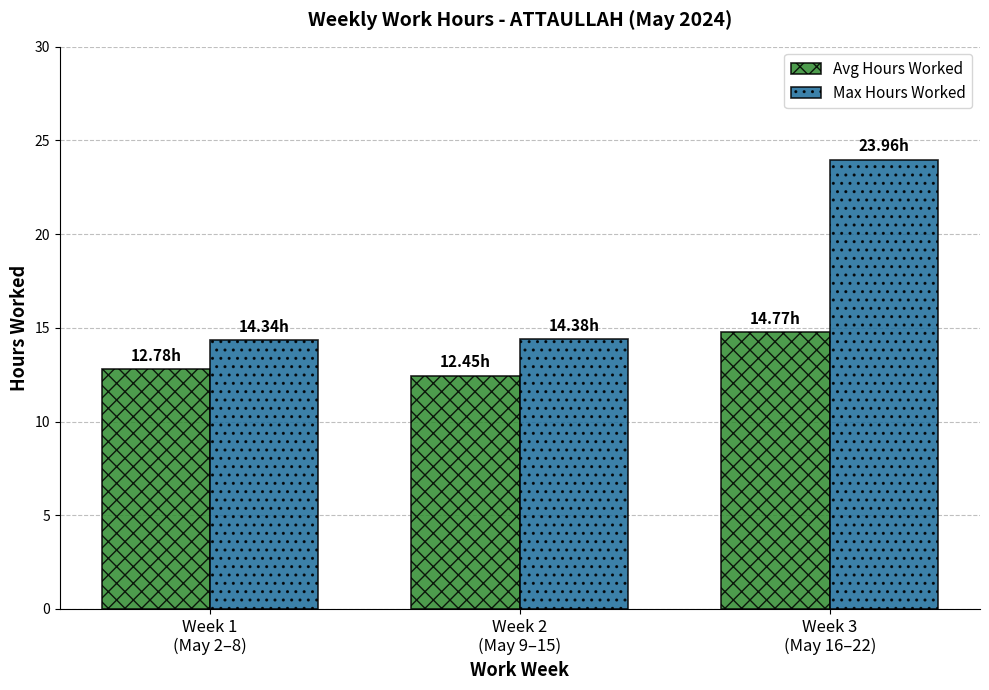

Which label corresponds to the largest value in the chart?

Week 3
(May 16–22)